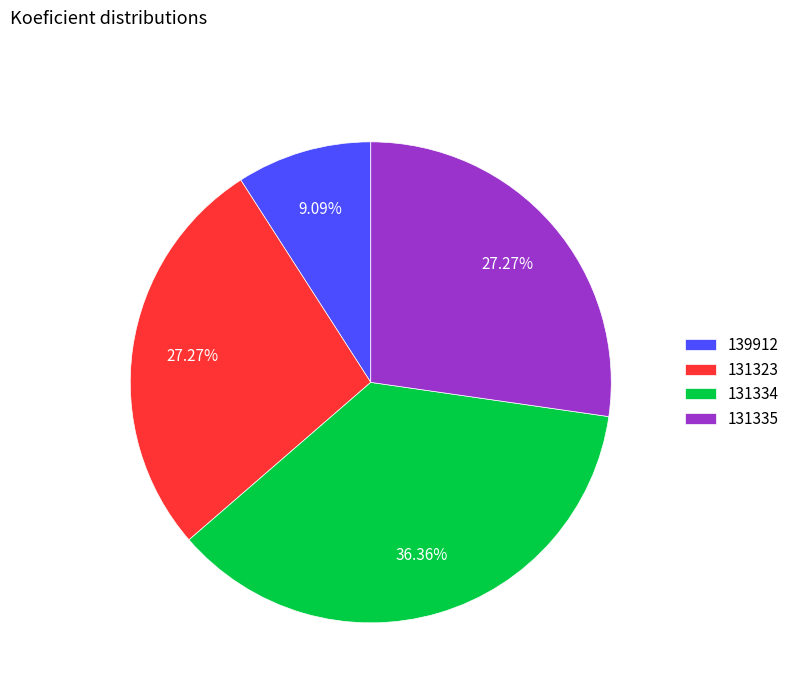

The 131335 slice represents 40% of the pie. True or false?

False